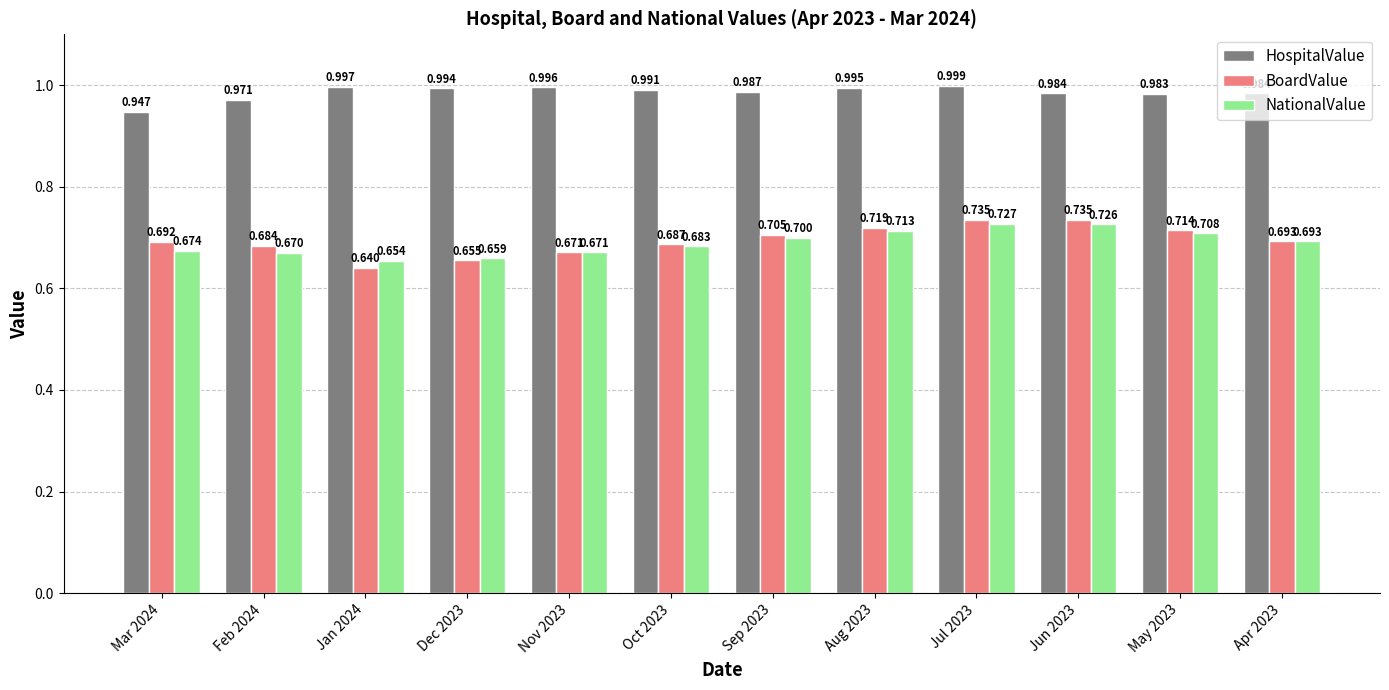

Which series has the largest total across all categories?

HospitalValue